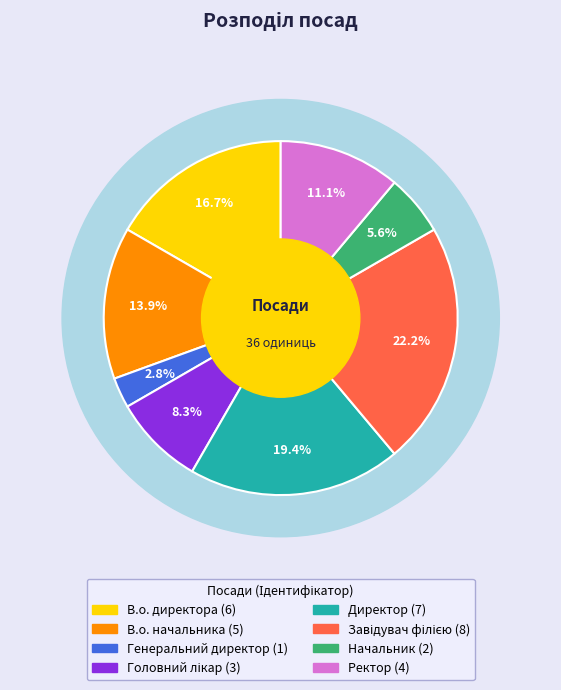

Does Ректор represent more than half of the total?

No